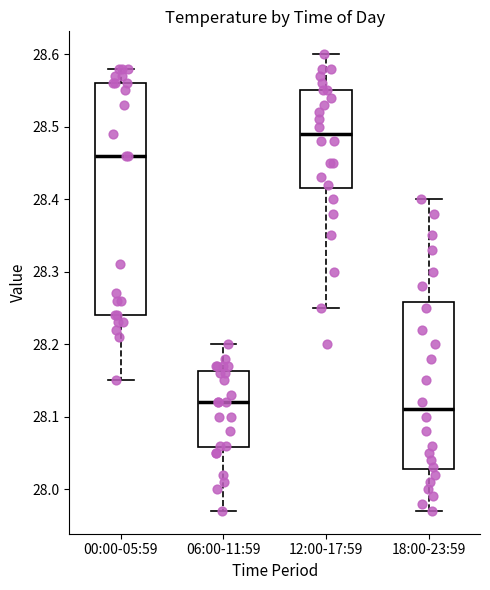

Where is the upper edge of the box for 12:00-17:59 on the y-axis? The values are not printed on the chart, so give them approximately, as read against the axis.

28.55